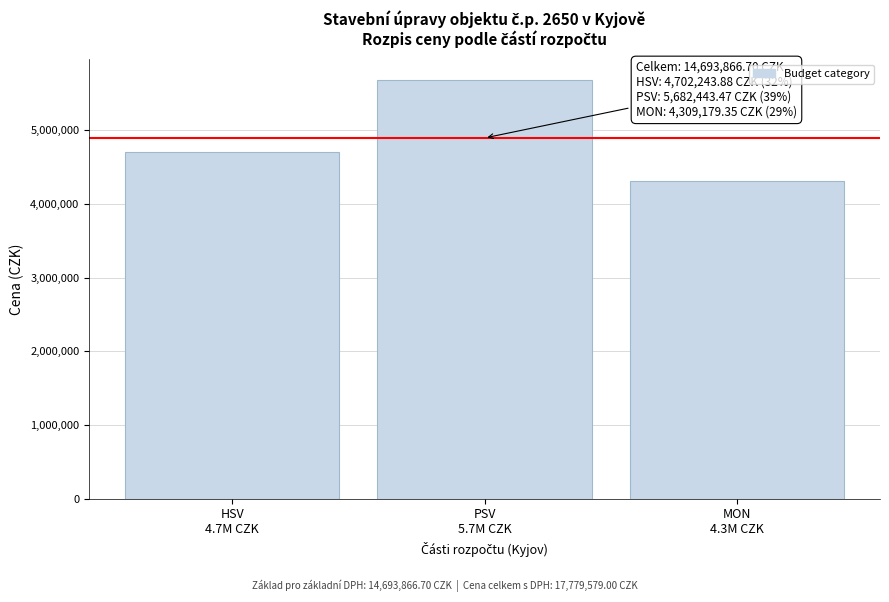

What is the greatest value displayed?

5682443.5